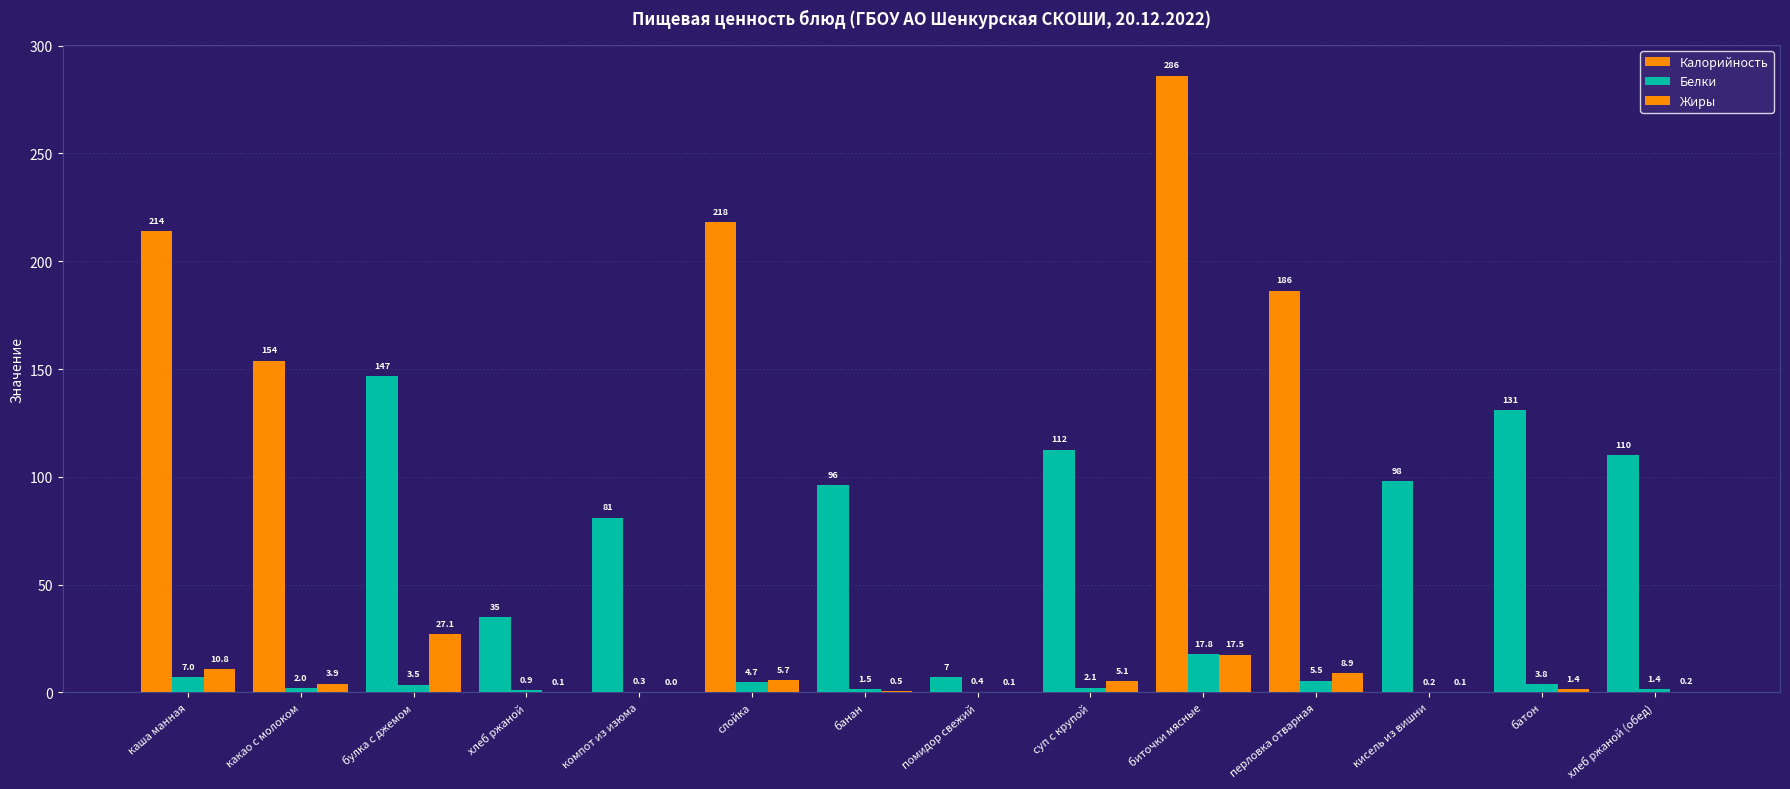

What value does the Жиры series have at хлеб ржаной?

0.1